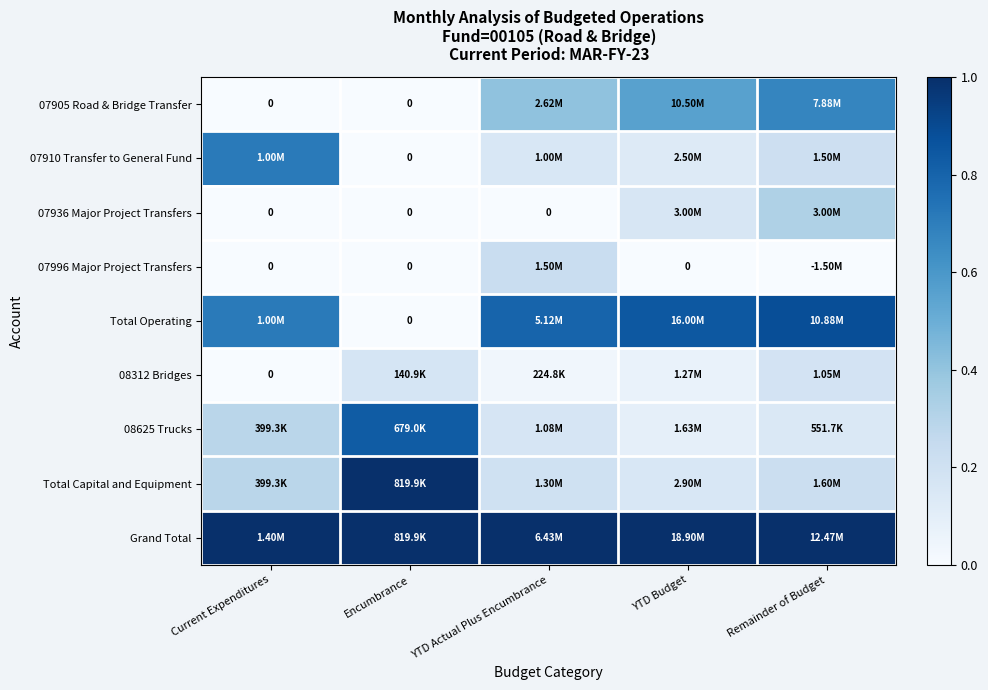

The value of Total Capital and Equipment at Current Expenditures is 0.3. True or false?

True